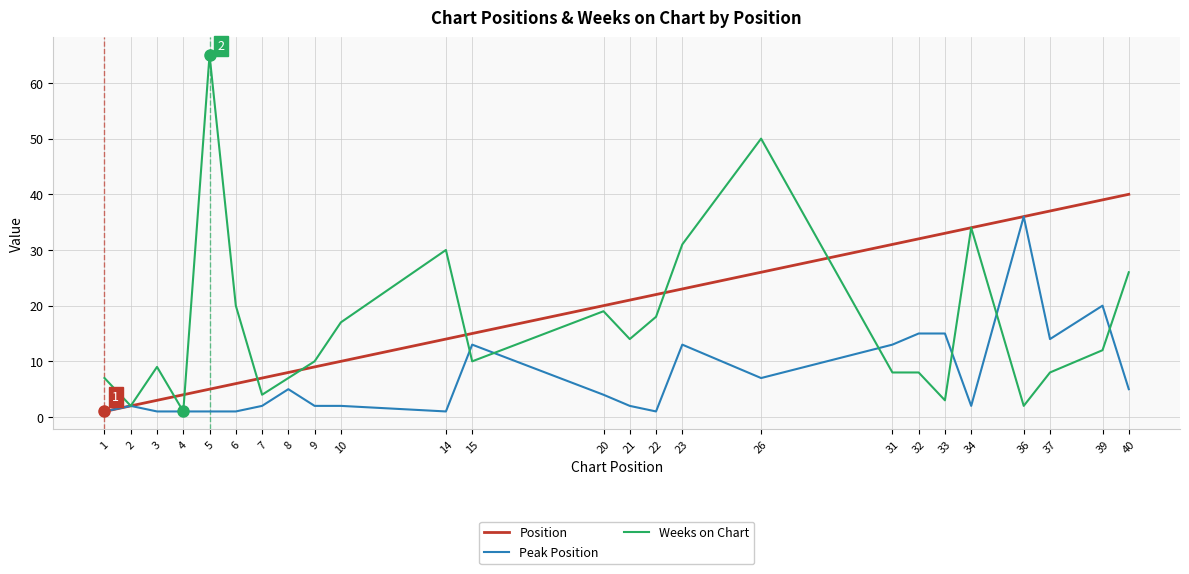

Is this an area chart (filled region under the line)?

No